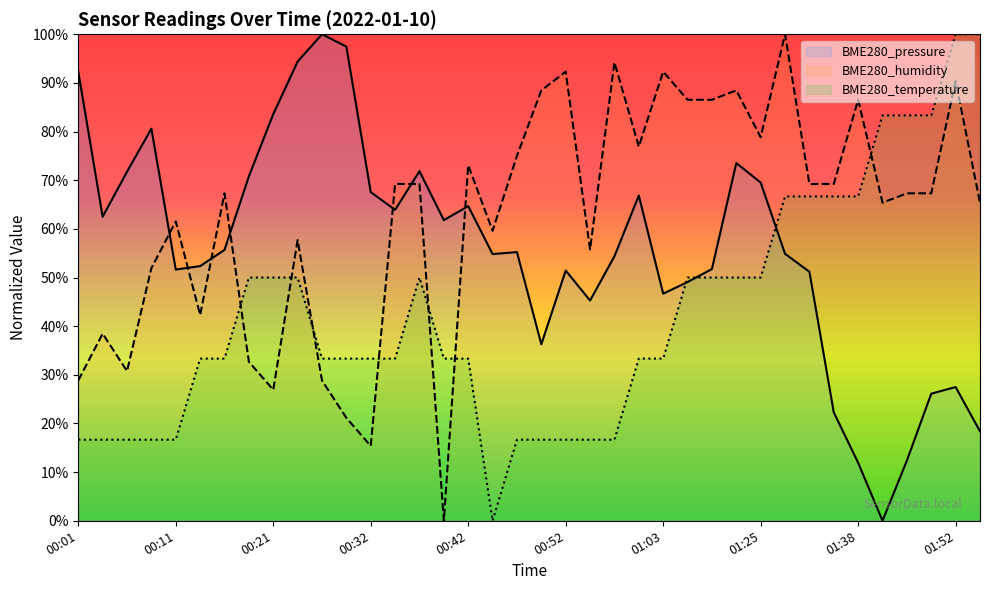

How many times do BME280_temperature and BME280_humidity cross each other?

7